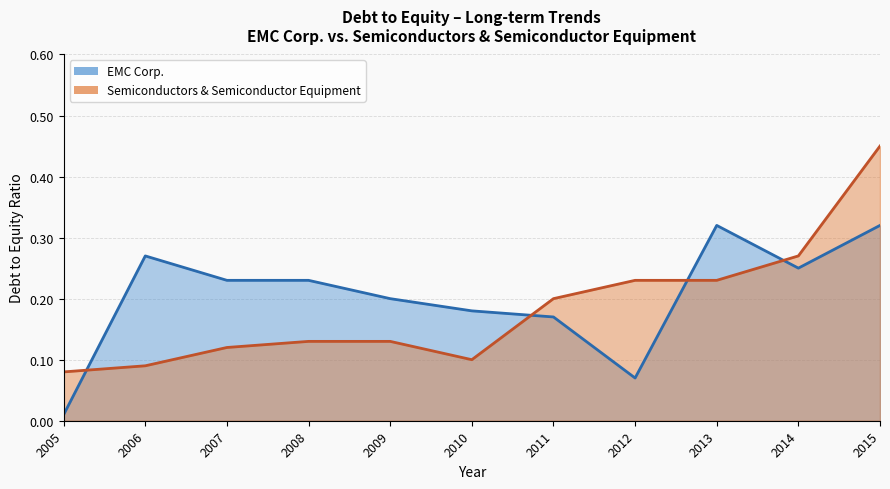

Is it true that Semiconductors & Semiconductor Equipment equals 0.1 at 2006?

True